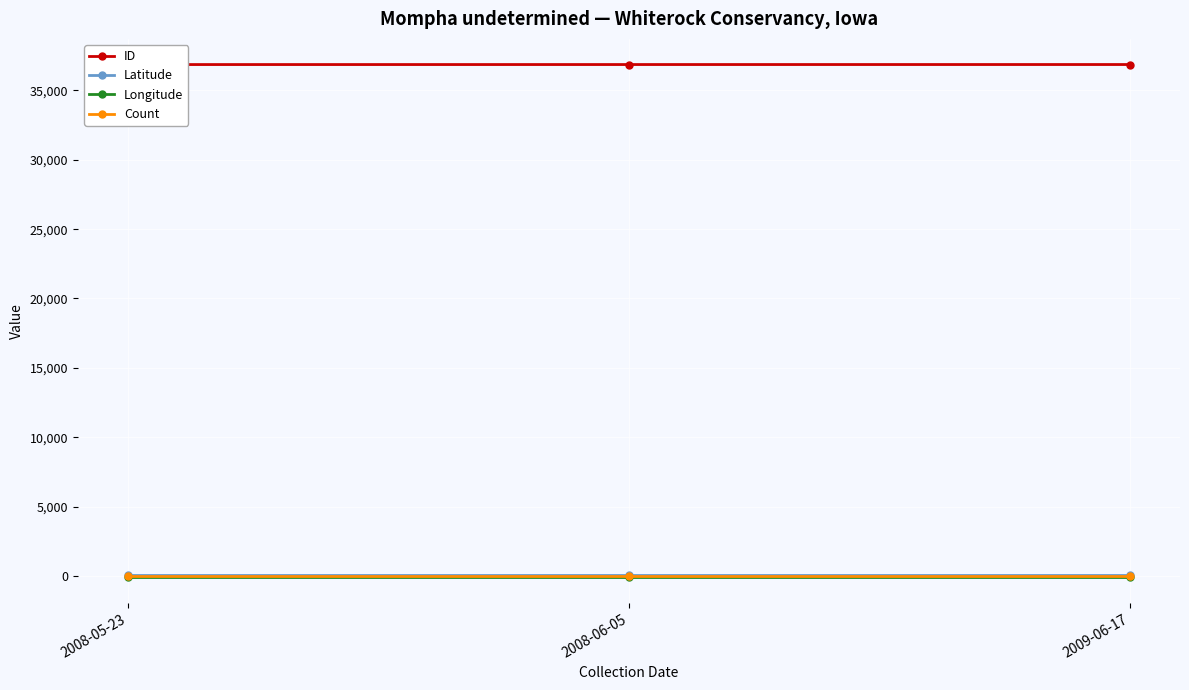

At 2009-06-17, list the series in order from smallest to largest.

Longitude, Count, Latitude, ID